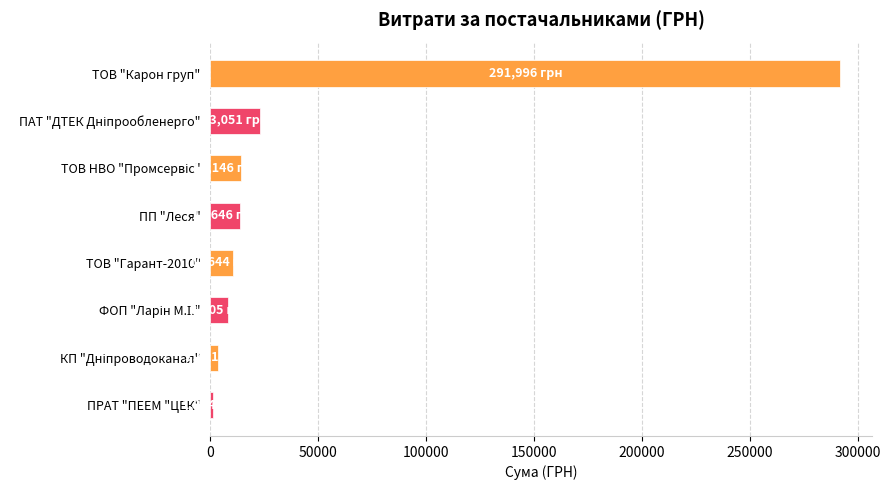

Are the bars grouped side by side (vs. stacked)?

No